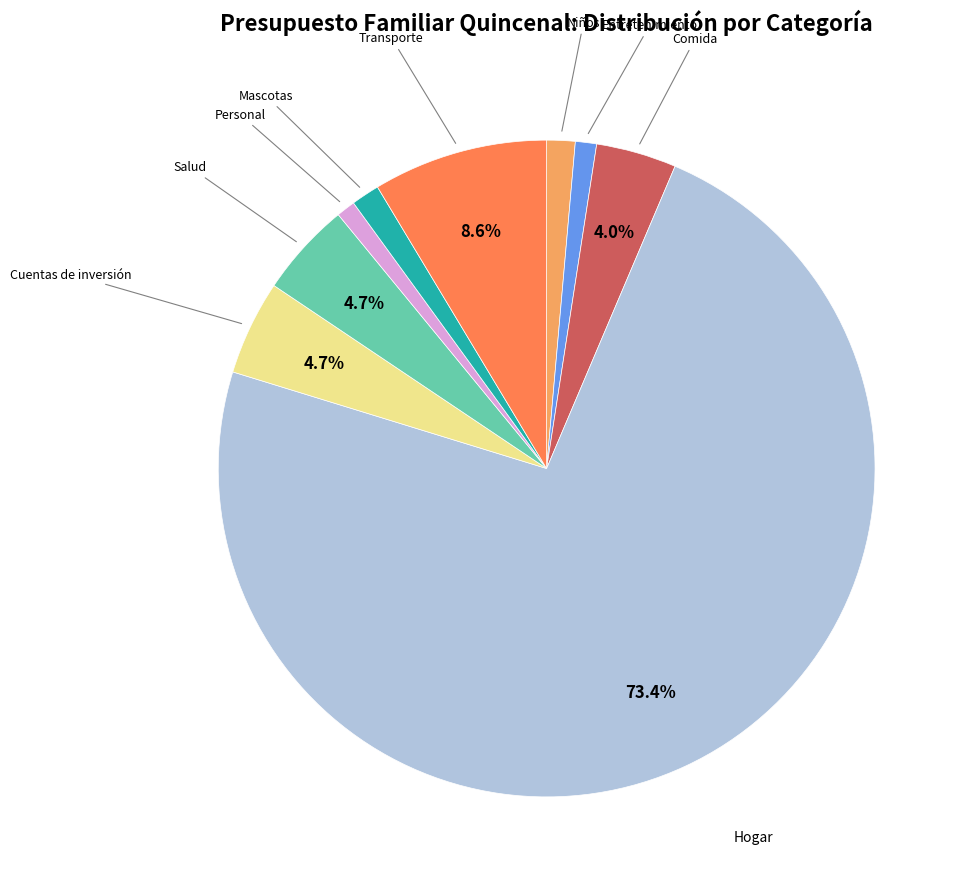

To the nearest percent, what is the difference between the largest and smallest slice percentages?

72%